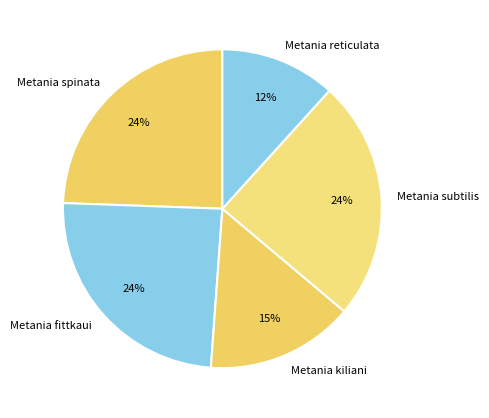

What percentage is the Metania kiliani slice, to the nearest percent?

15%